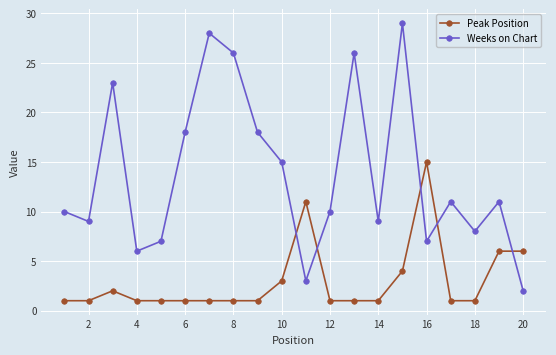

What is the maximum value shown in the chart?

29